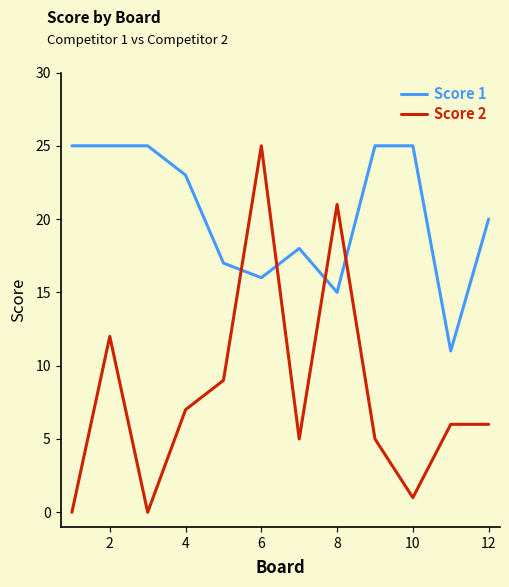

Which series has the largest total across all categories?

Score 1